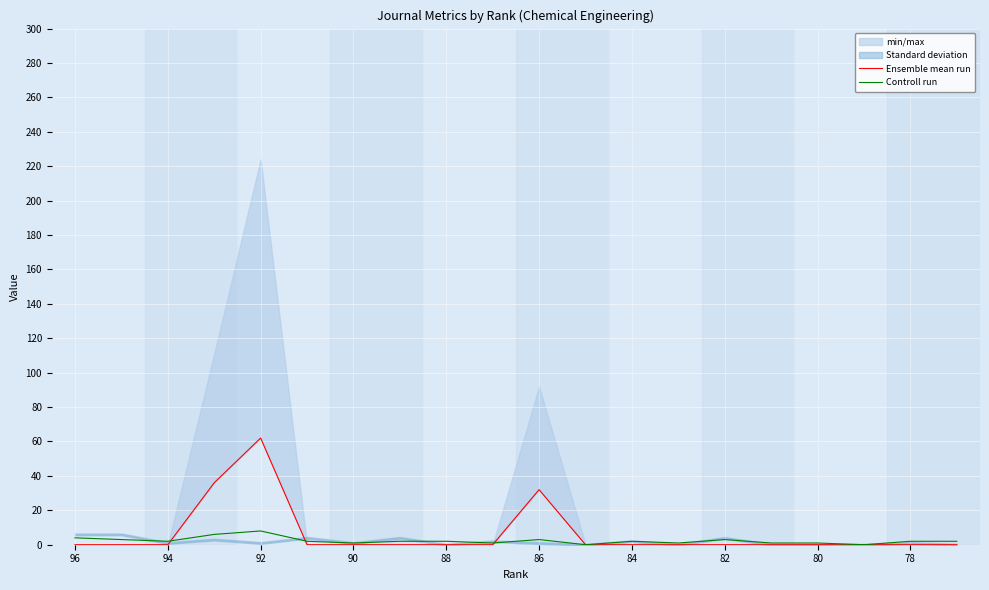

True or false: Controll run has a value of 2 at 94.

True